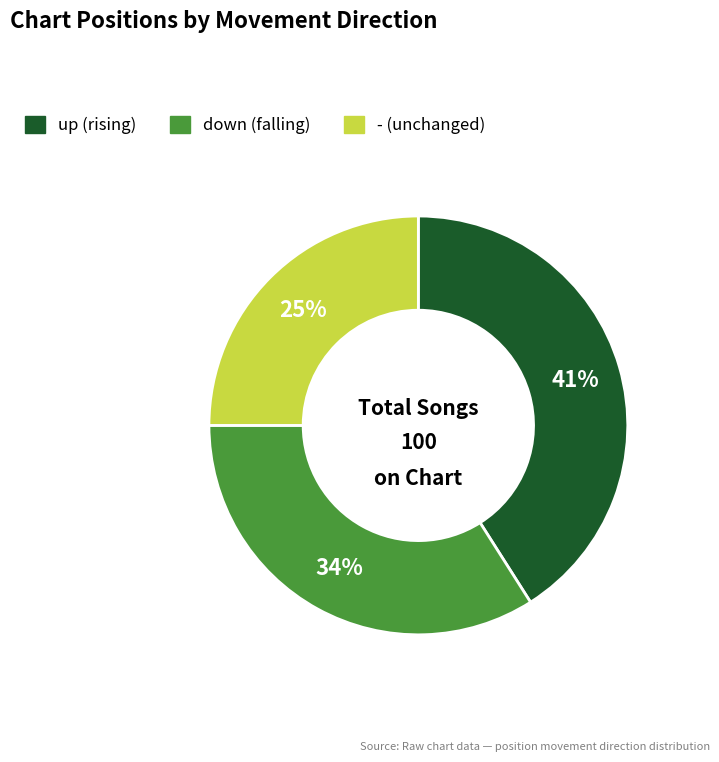

Does up represent more than half of the total?

No